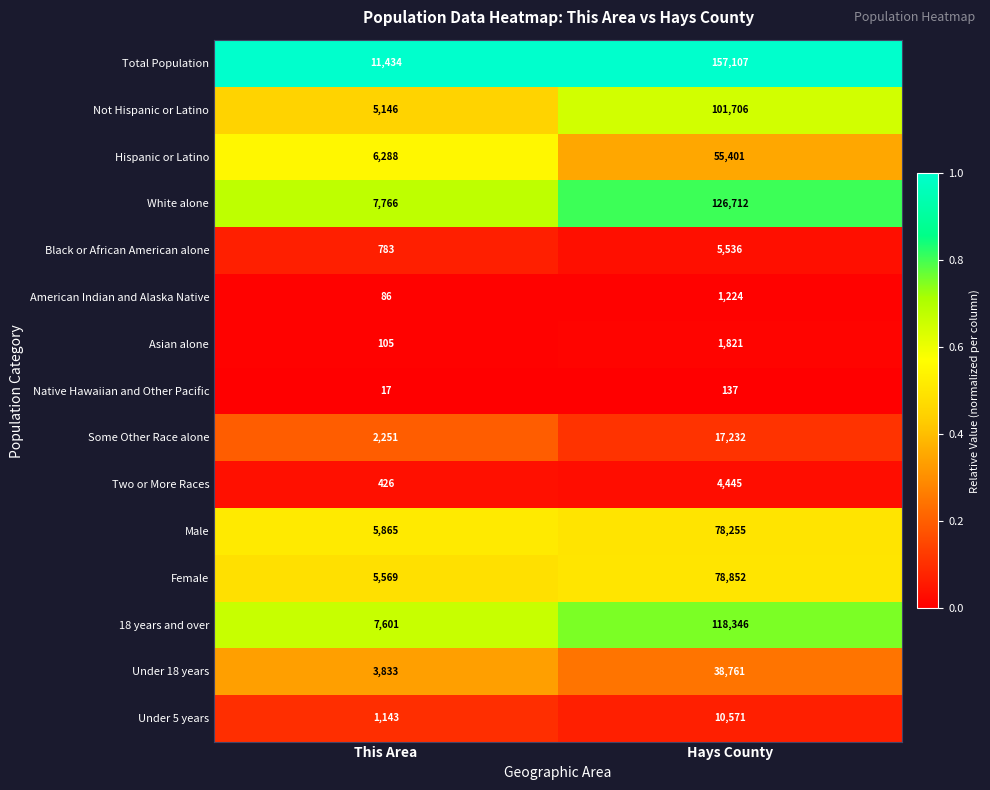

The American Indian and Alaska Native series shows 43 at This Area. True or false?

False